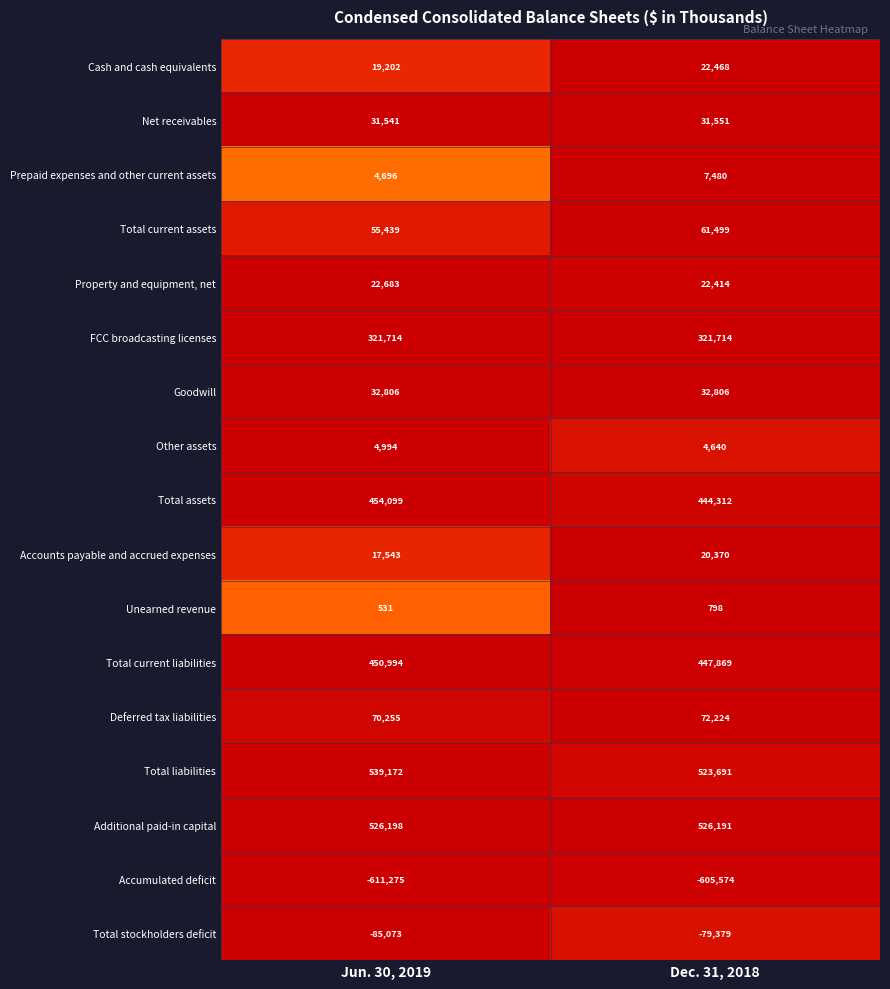

At how many categories does at least one series exceed 0?

2